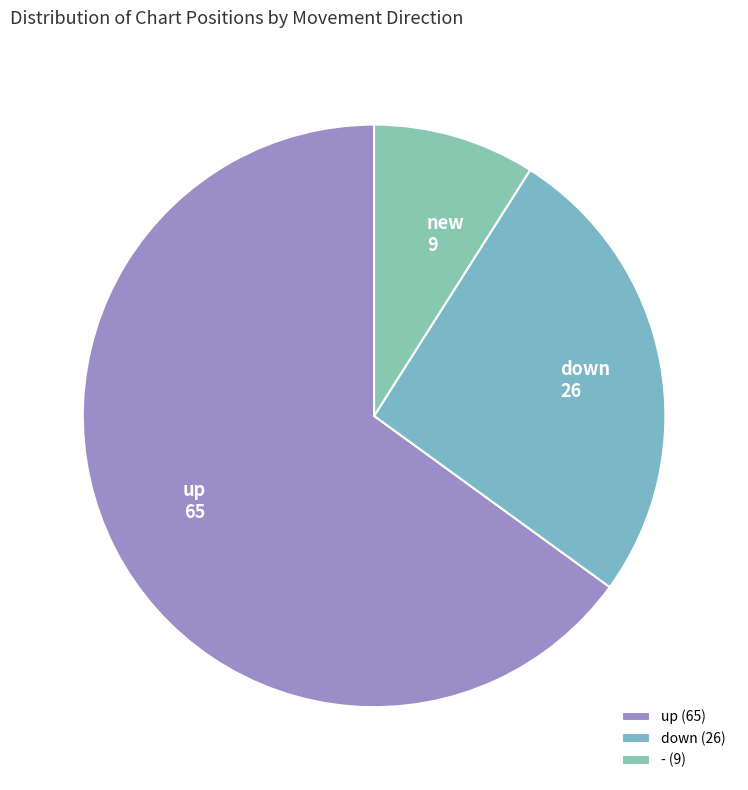

Count the number of slices in the pie.

3